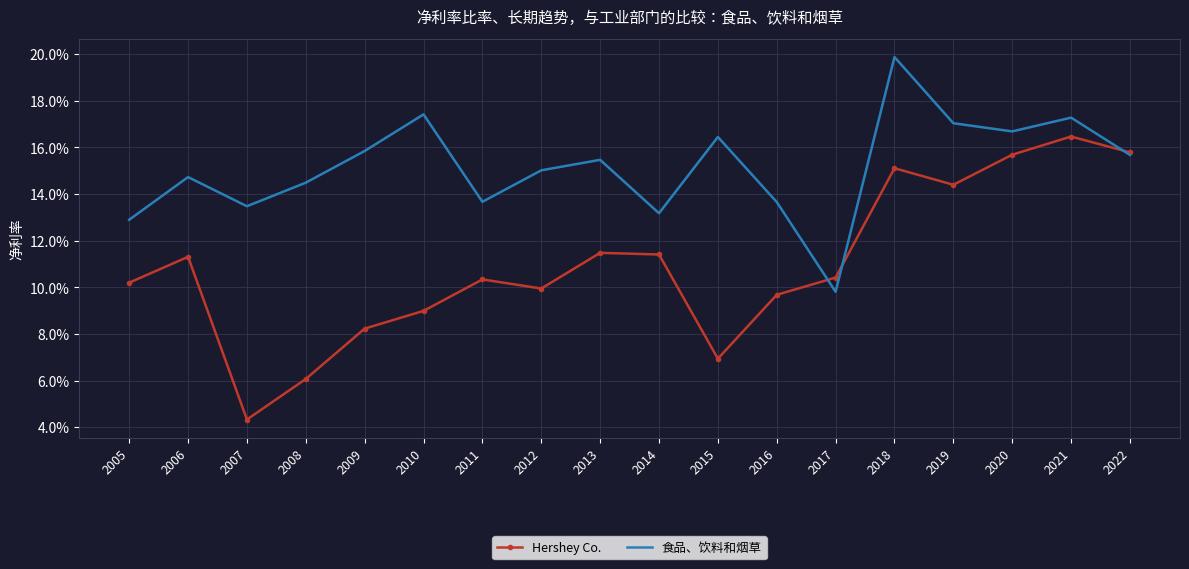

Where is the first local maximum for Hershey Co.?

2006